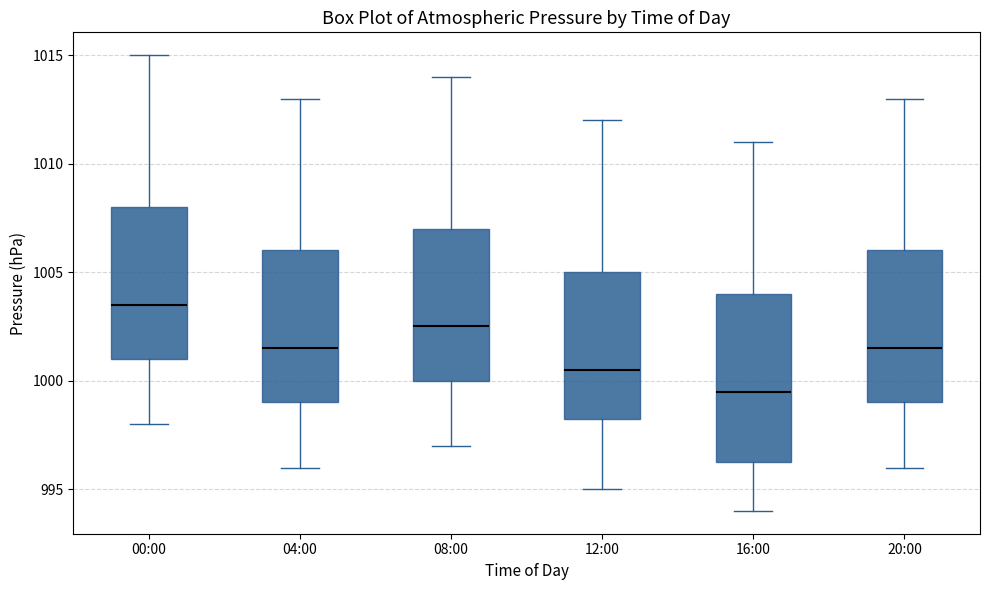

Where does the upper whisker of the box for 08:00 end on the y-axis? The values are not printed on the chart, so give them approximately, as read against the axis.

1014.0